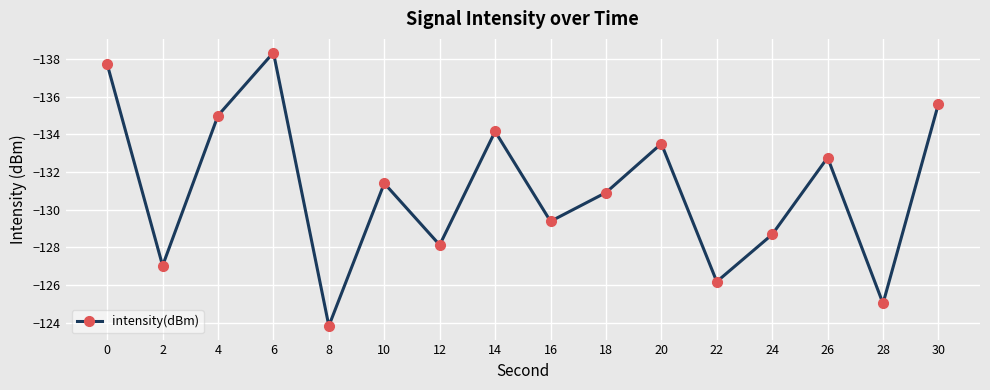

List the labels in order of value, largest first.

8, 28, 22, 2, 12, 24, 16, 18, 10, 26, 20, 14, 4, 30, 0, 6